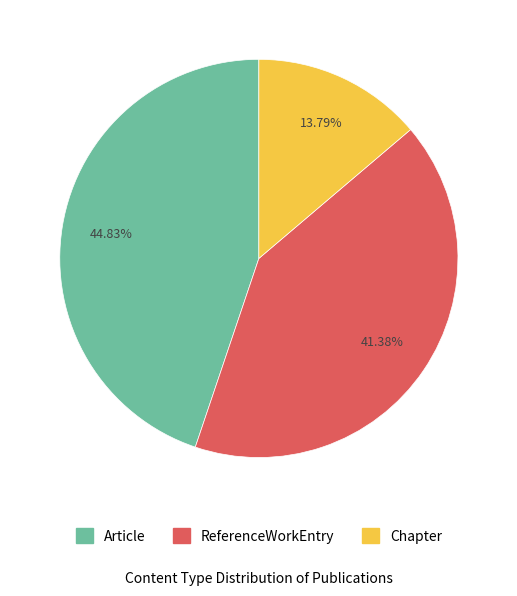

What is the ratio of the value at Chapter to the value at Article?

0.3